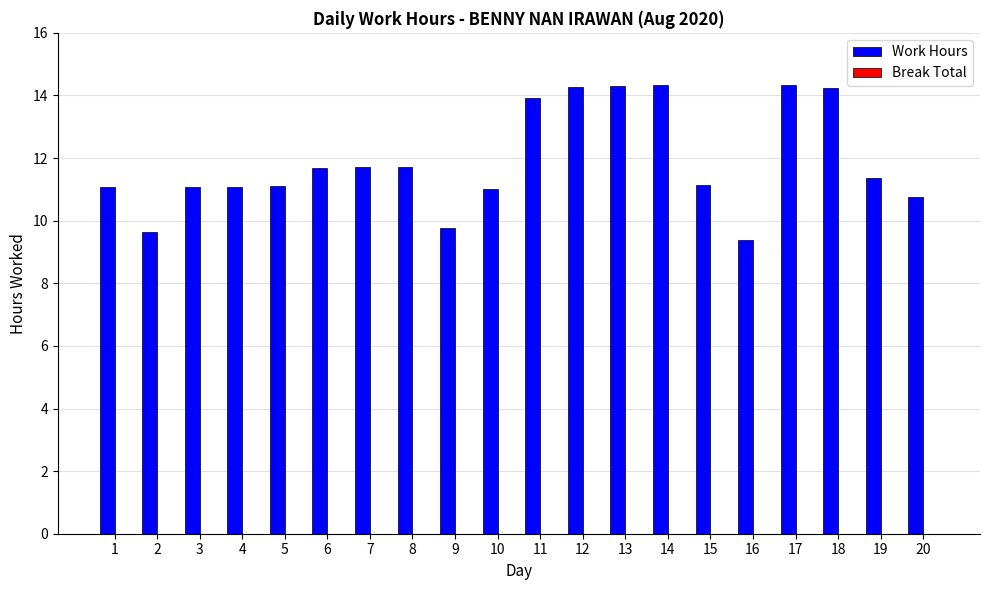

Approximately how many times larger is the value at 1 compared to 11?

0.8